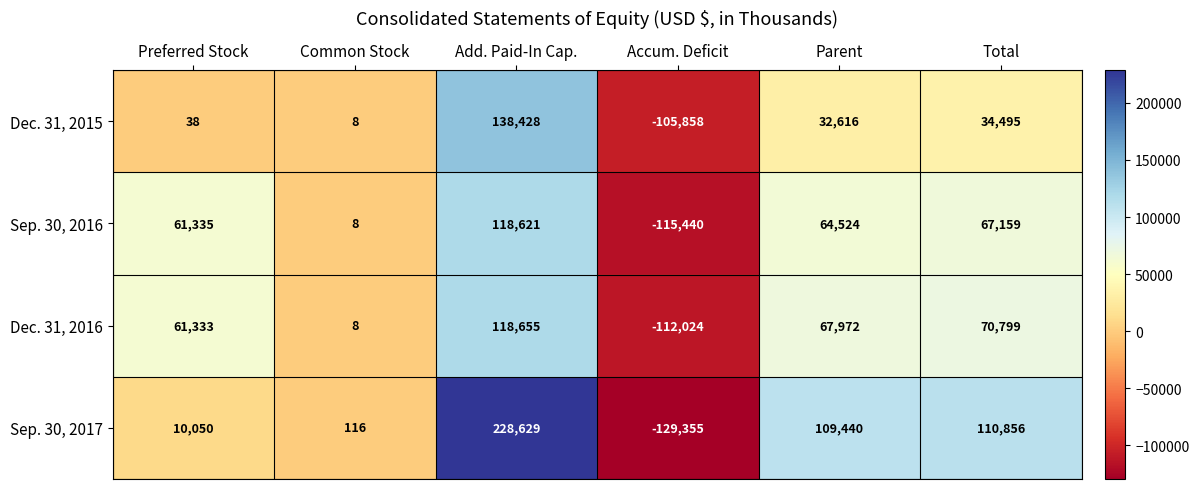

How many data points in Dec. 31, 2016 are less than 67972?

3